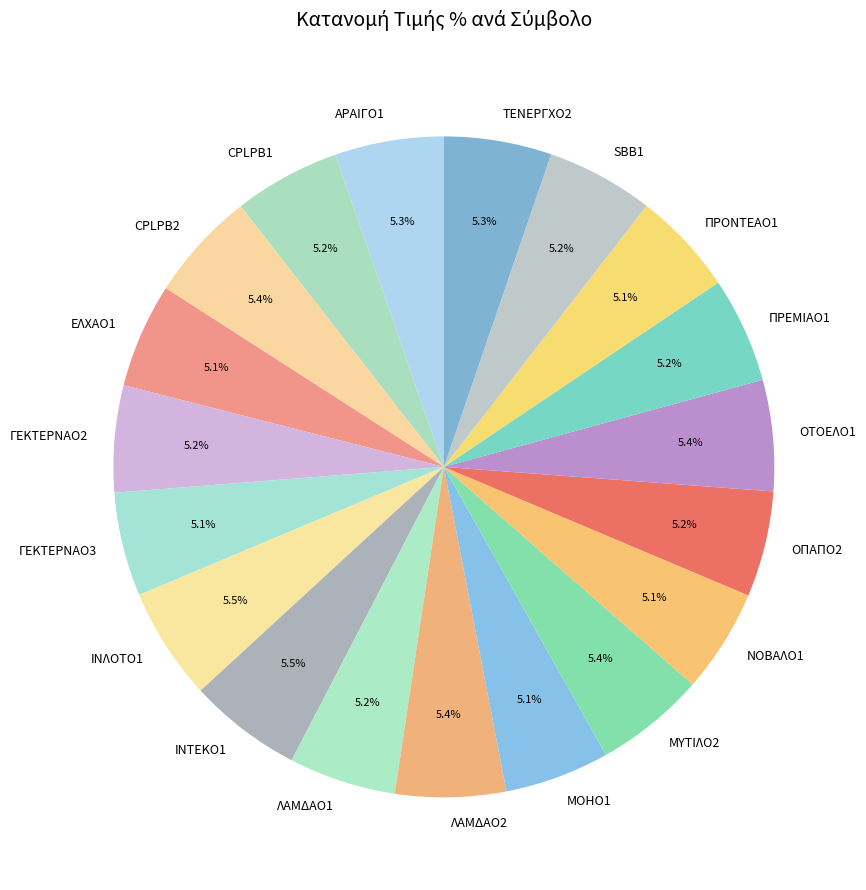

How many slices are in this pie chart?

19